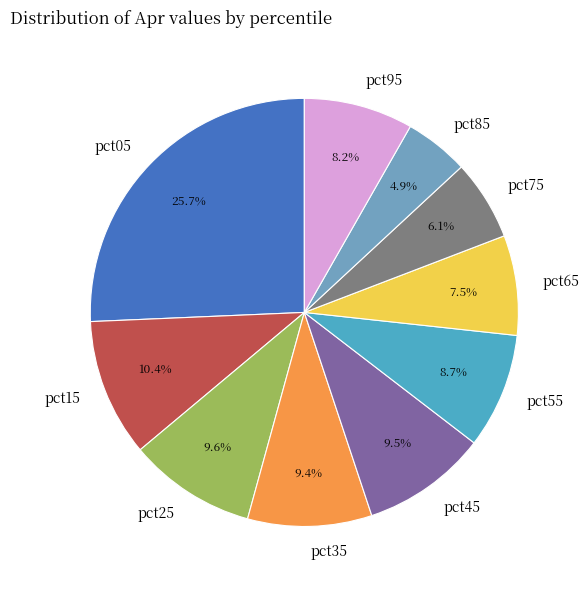

How many slices are in this pie chart?

10